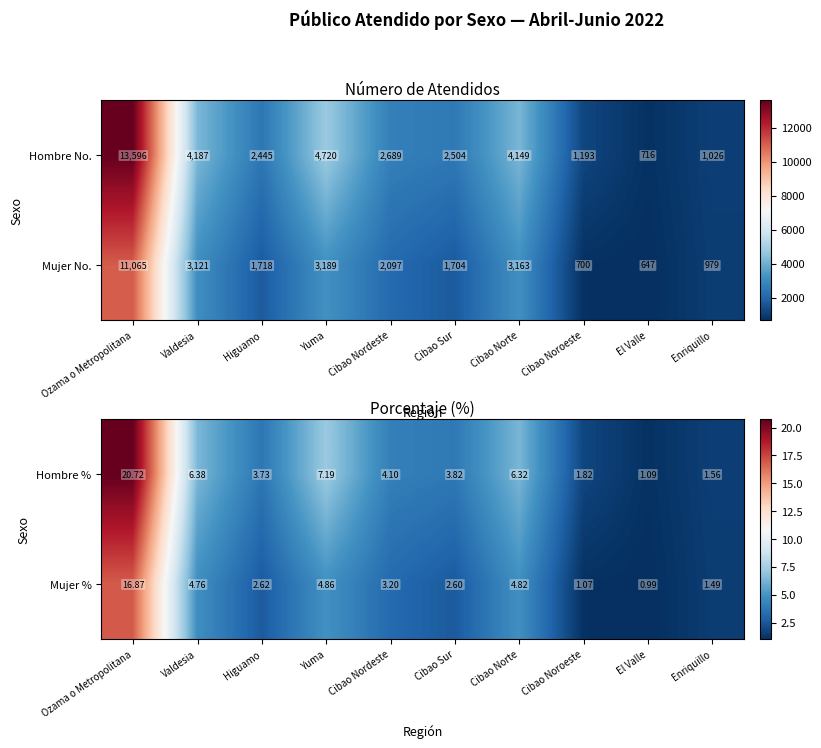

What is the difference between the highest and lowest values at Yuma?

2.3